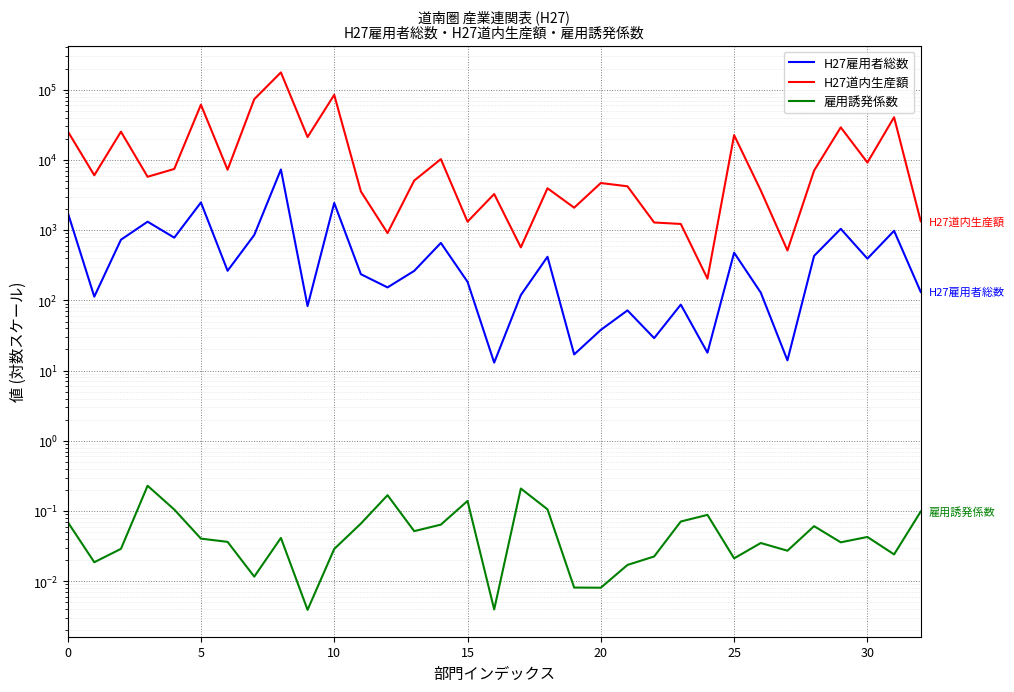

Is the value of 雇用誘発係数 at 18 greater than the value of H27雇用者総数 at 32?

No